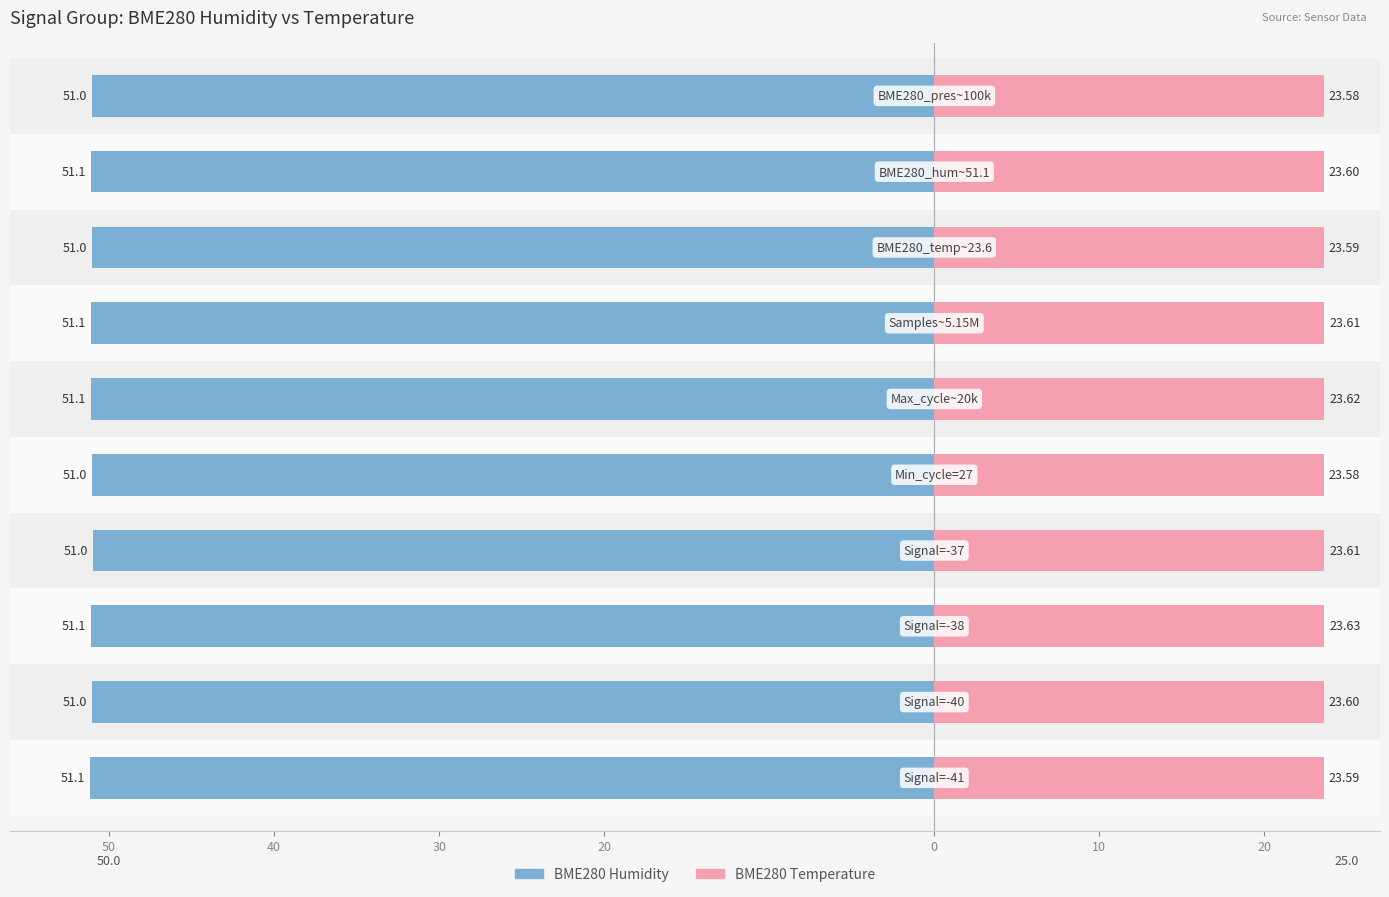

What are all the series names shown in the legend?

BME280 Humidity, BME280 Temperature